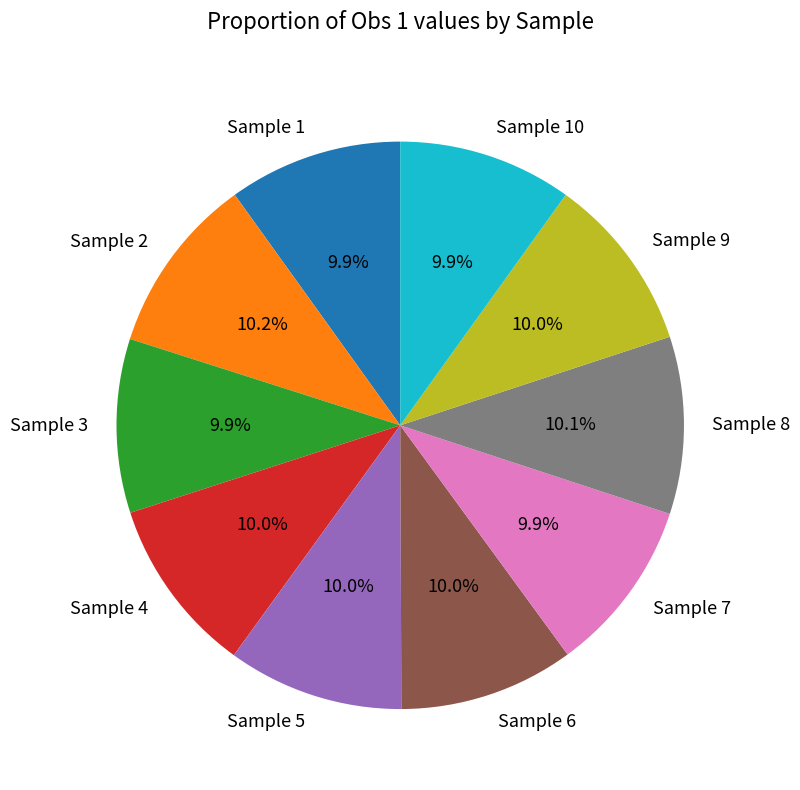

To the nearest percent, what portion does Sample 1 represent?

10%